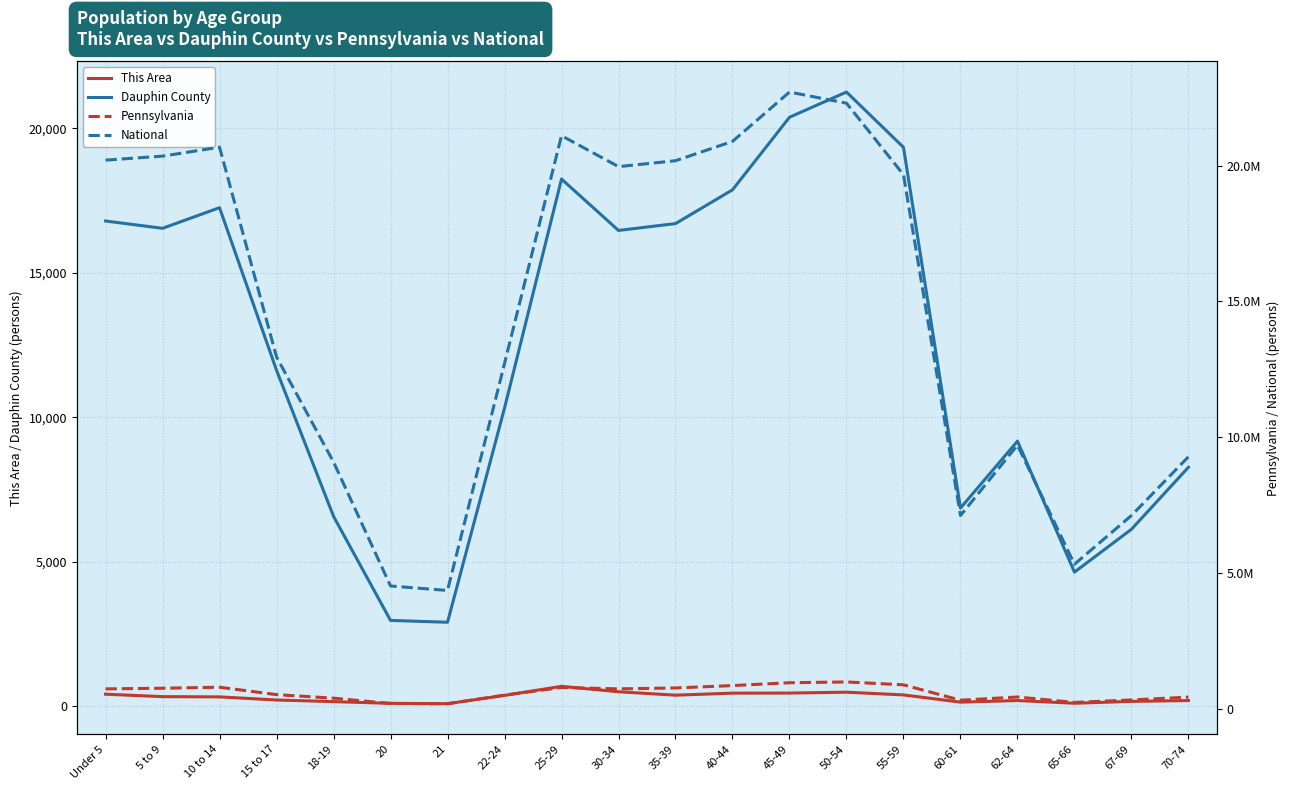

Which has a higher value, 5 to 9 or 62-64?

5 to 9